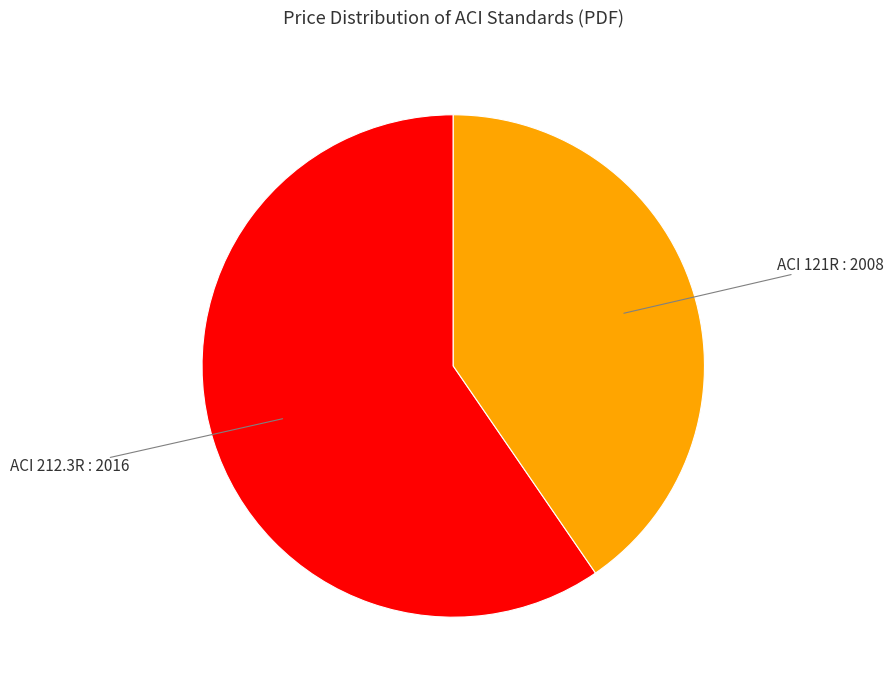

Is there any slice that represents more than half of the pie?

Yes